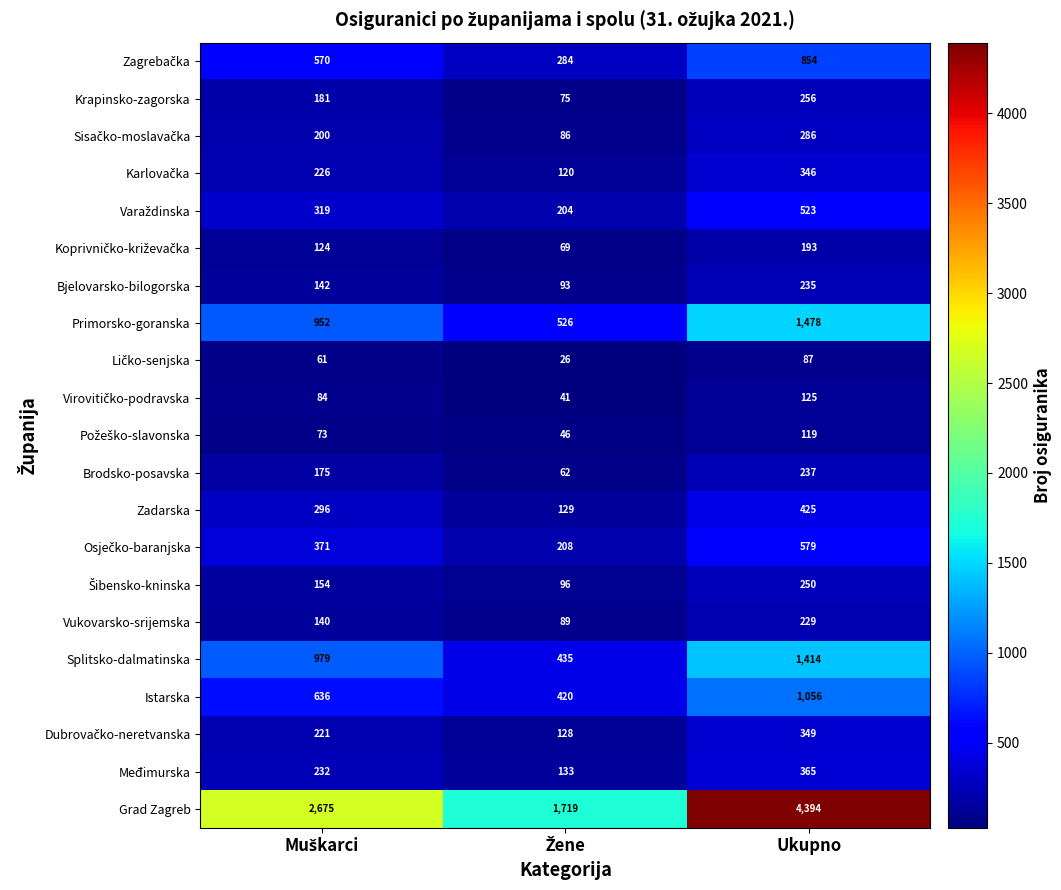

What is the average value of the Bjelovarsko-bilogorska series?

157